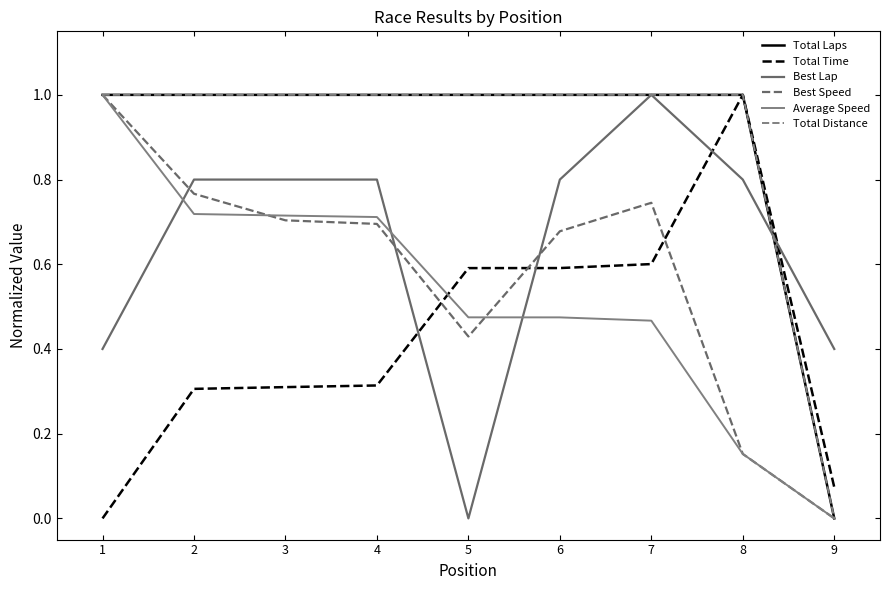

Does the chart display data point markers on the line(s)?

No